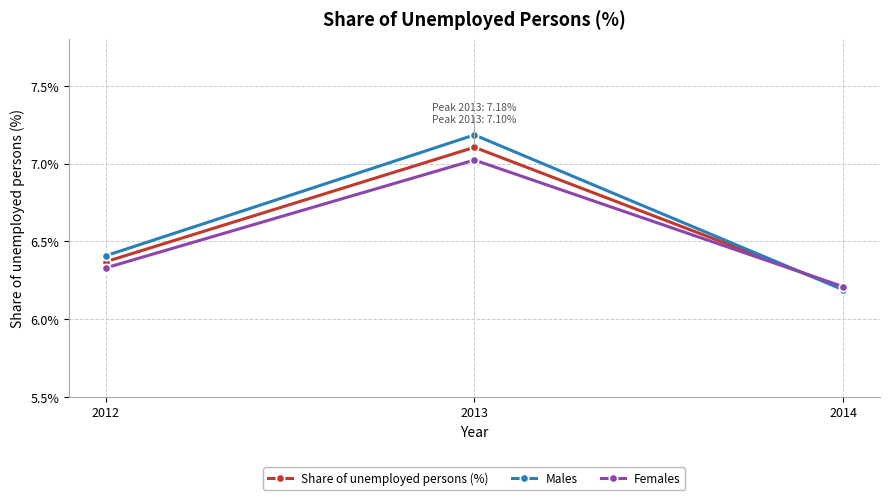

True or false: Females has a value of 4.3 at 2013.

False